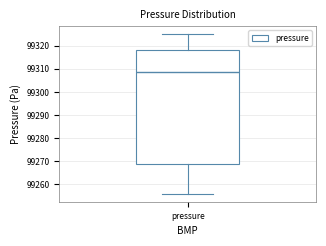

Read this box plot against the y-axis: the position of the median line, the range covered by the box, and the ends of both whiskers. The values are not printed on the chart, so give them approximately, as read against the axis.

median 99309, box 99269 to 99318, whiskers 99256 to 99325